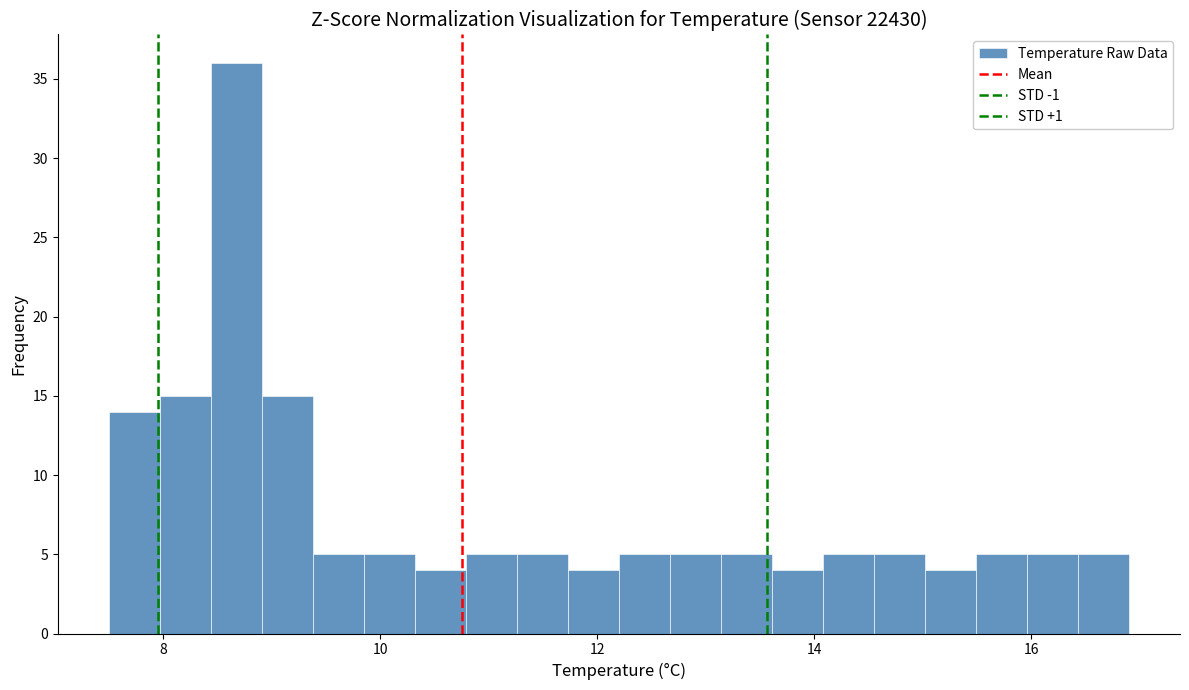

Read against the x-axis, roughly where is the centre of the tallest bar?

8.6